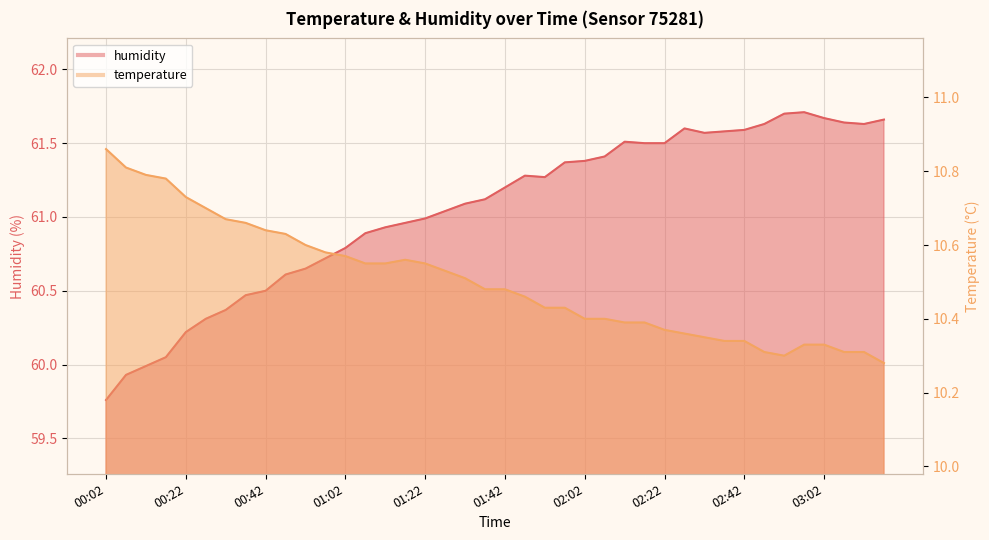

The value of humidity at 01:36 is 93.1. True or false?

False